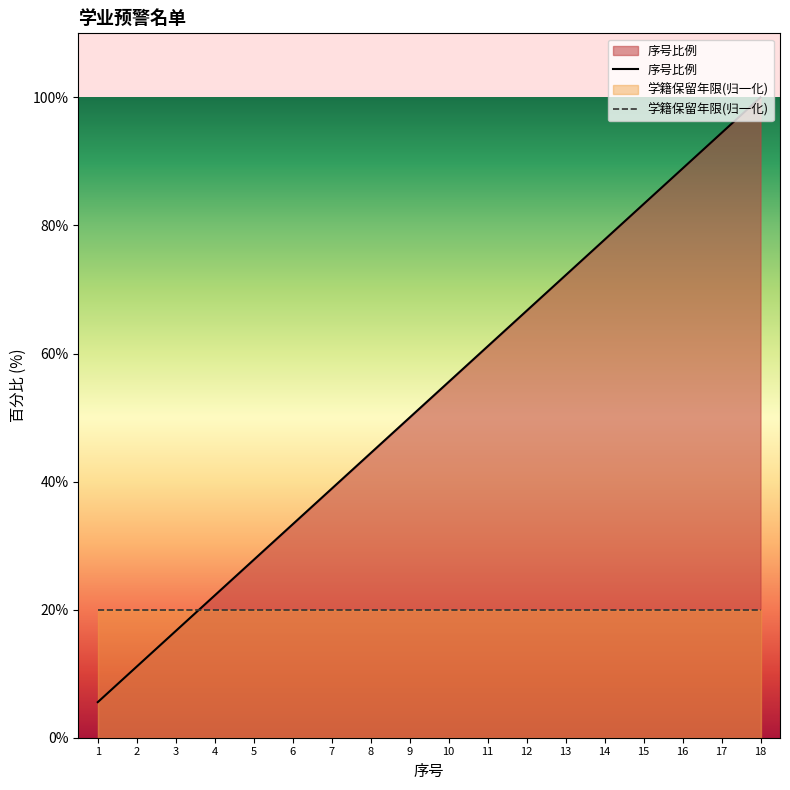

How many lines are shown in the chart?

2